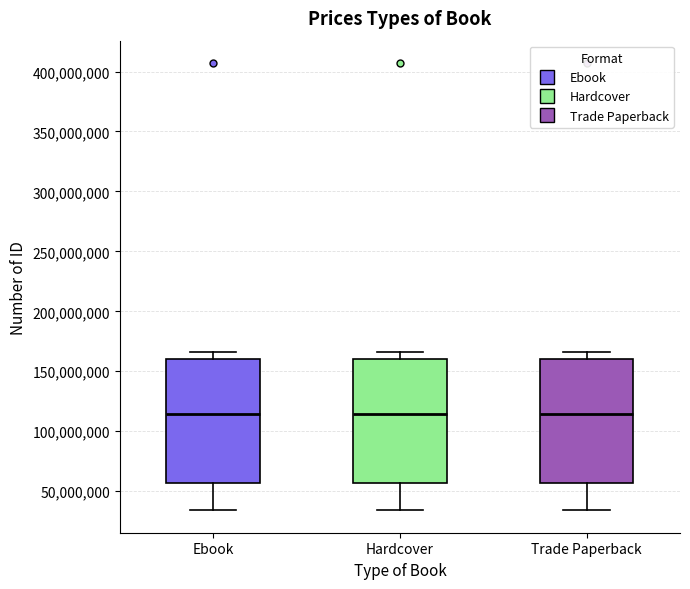

Reading left to right, transcribe this box plot: for each box, give where its median line is, the range the box spans, and where its two whiskers end, as read against the y-axis. The values are not printed on the chart, so give them approximately, as read against the axis.

Ebook: median 115000000, box 55000000 to 160000000, whiskers 35000000 to 165000000
Hardcover: median 115000000, box 55000000 to 160000000, whiskers 35000000 to 165000000
Trade Paperback: median 115000000, box 55000000 to 160000000, whiskers 35000000 to 165000000